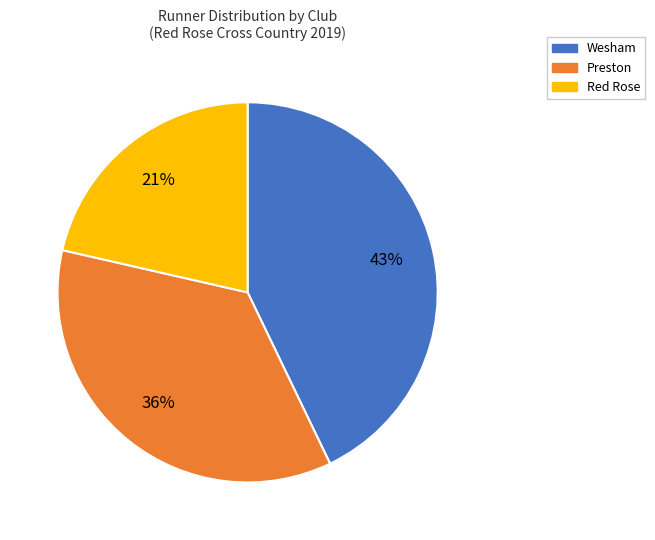

Combined, do Wesham and Red Rose account for over 50%?

Yes